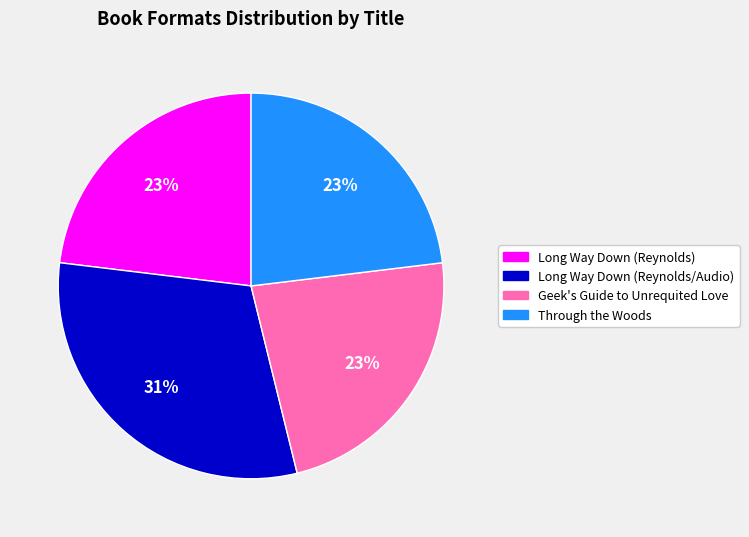

Approximately how many times larger is the value at Through the Woods compared to Long Way Down (Reynolds)?

1.0